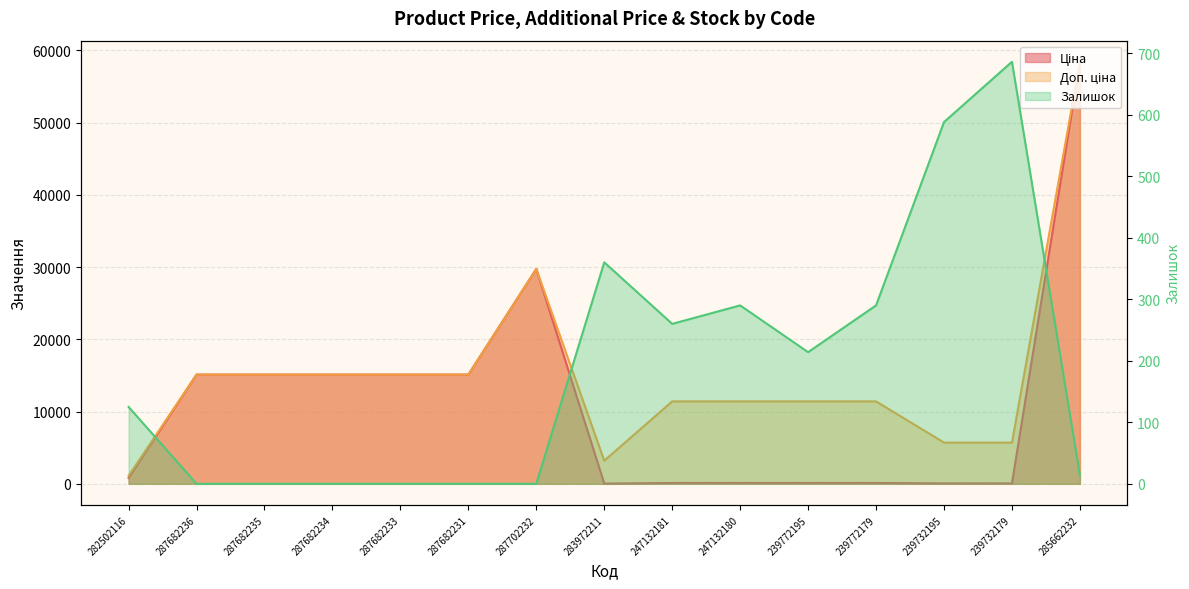

What is the difference between the Доп. ціна values at 282502116 and 239772179?

10300.8